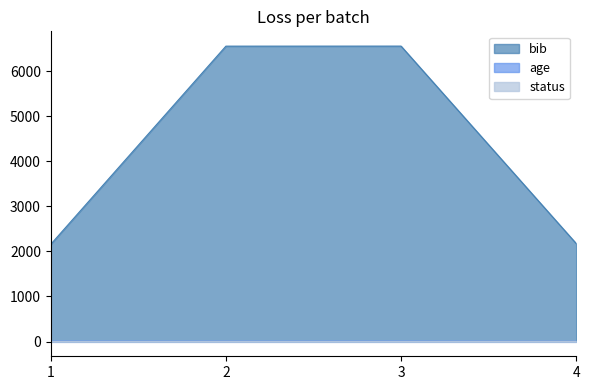

Which series has the largest total across all categories?

bib